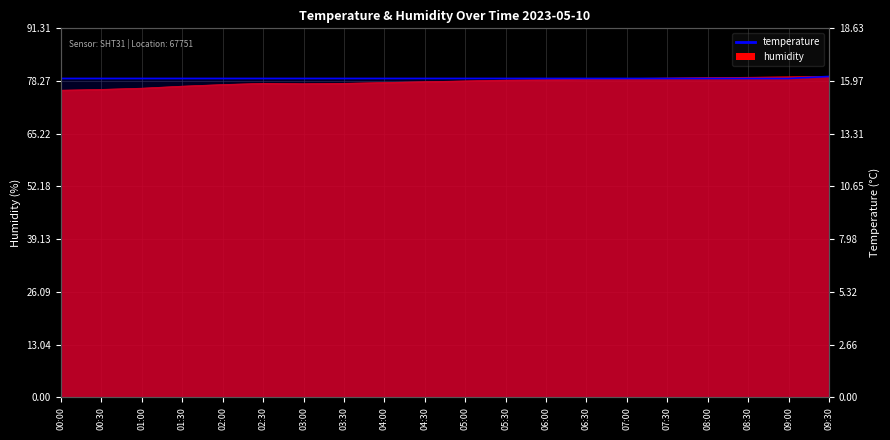

Does the chart display data point markers on the line(s)?

No